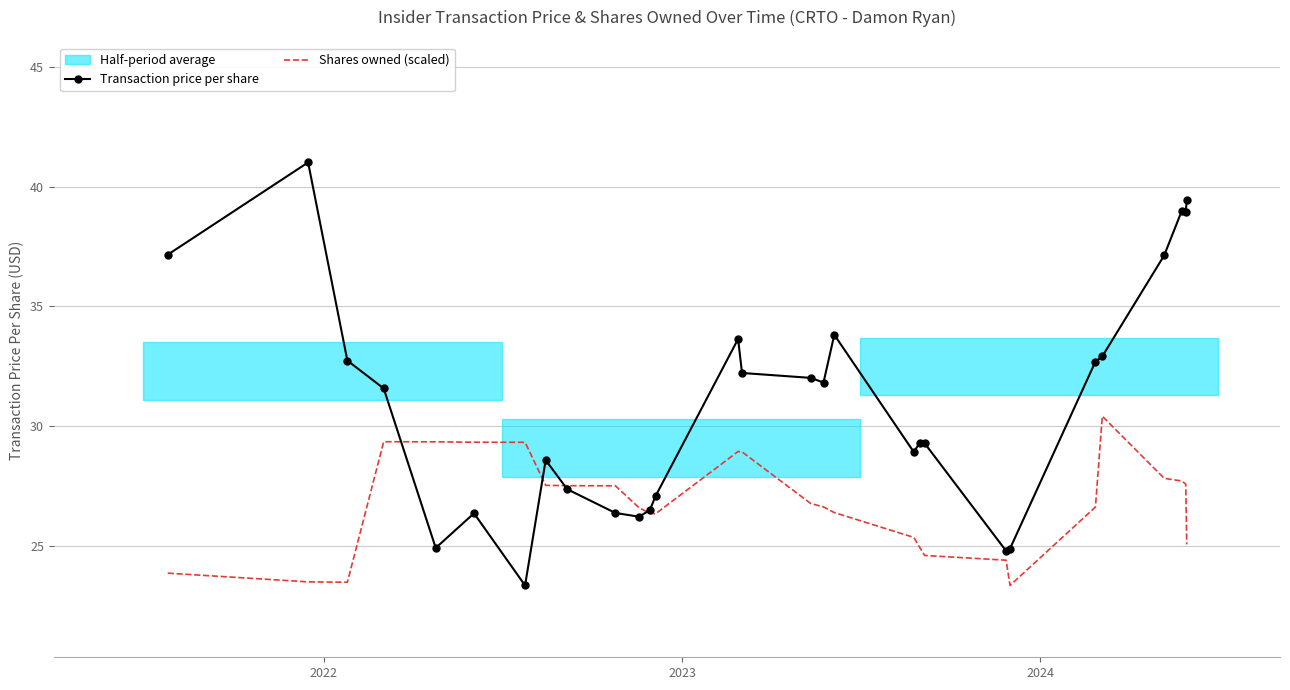

How many interior local valleys does the Shares owned (scaled) series have?

3